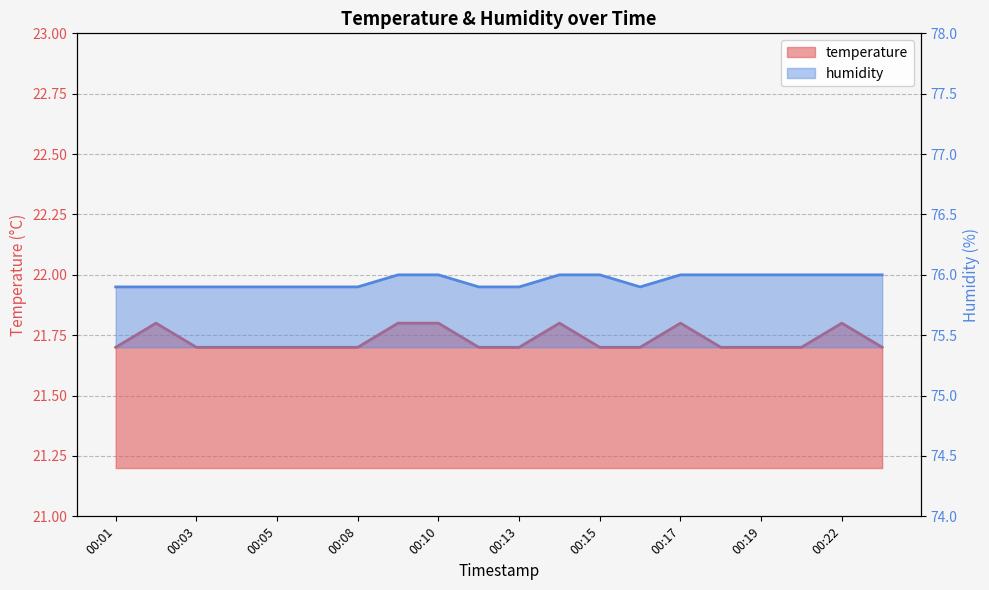

Rank the series by their average value, from lowest to highest.

temperature, humidity